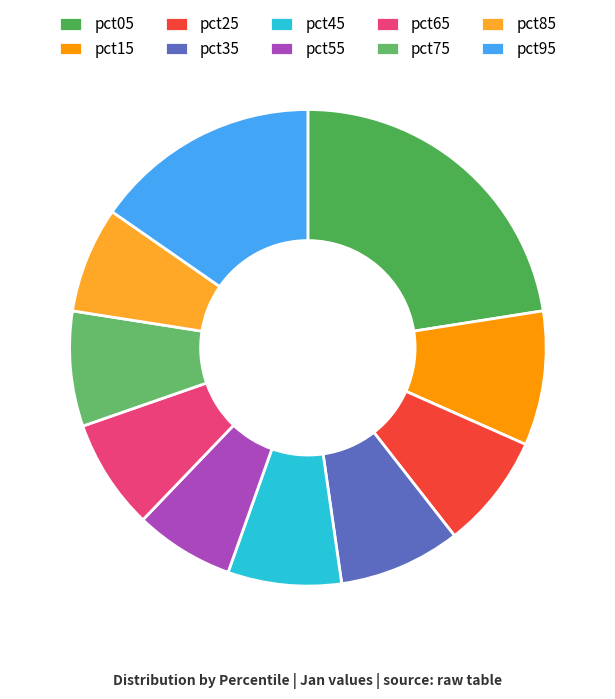

How many segments does this pie chart have?

10